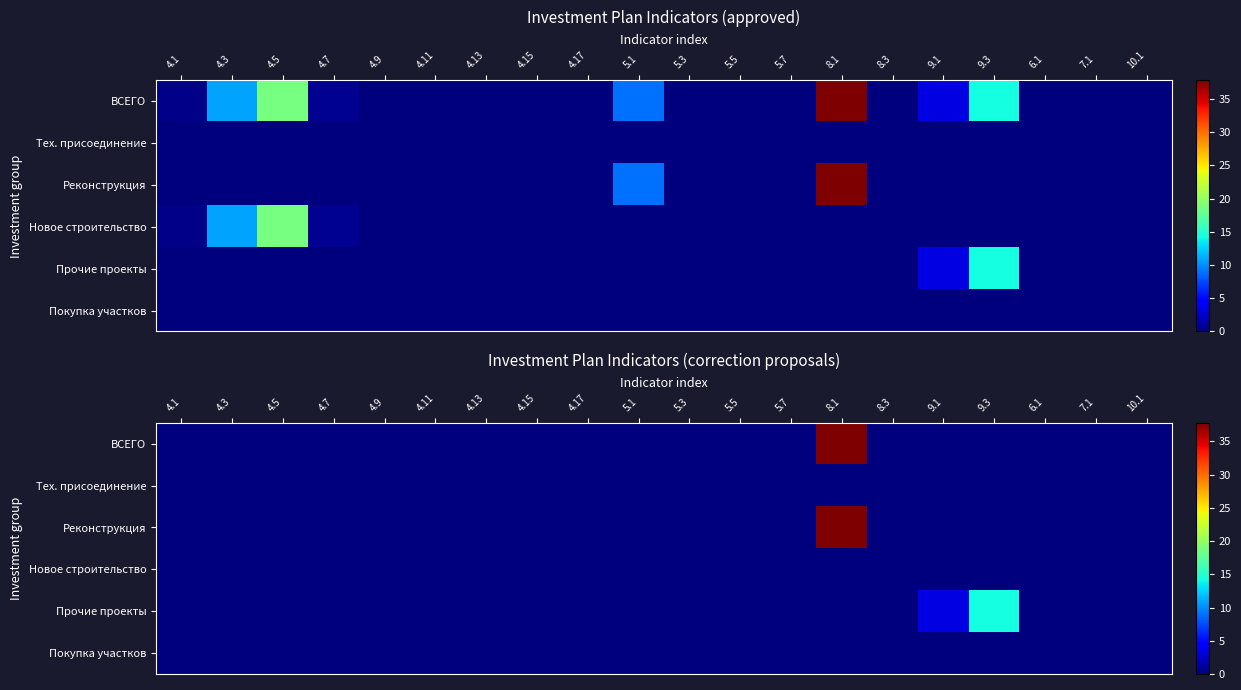

Which series has the largest total across all categories?

ВСЕГО